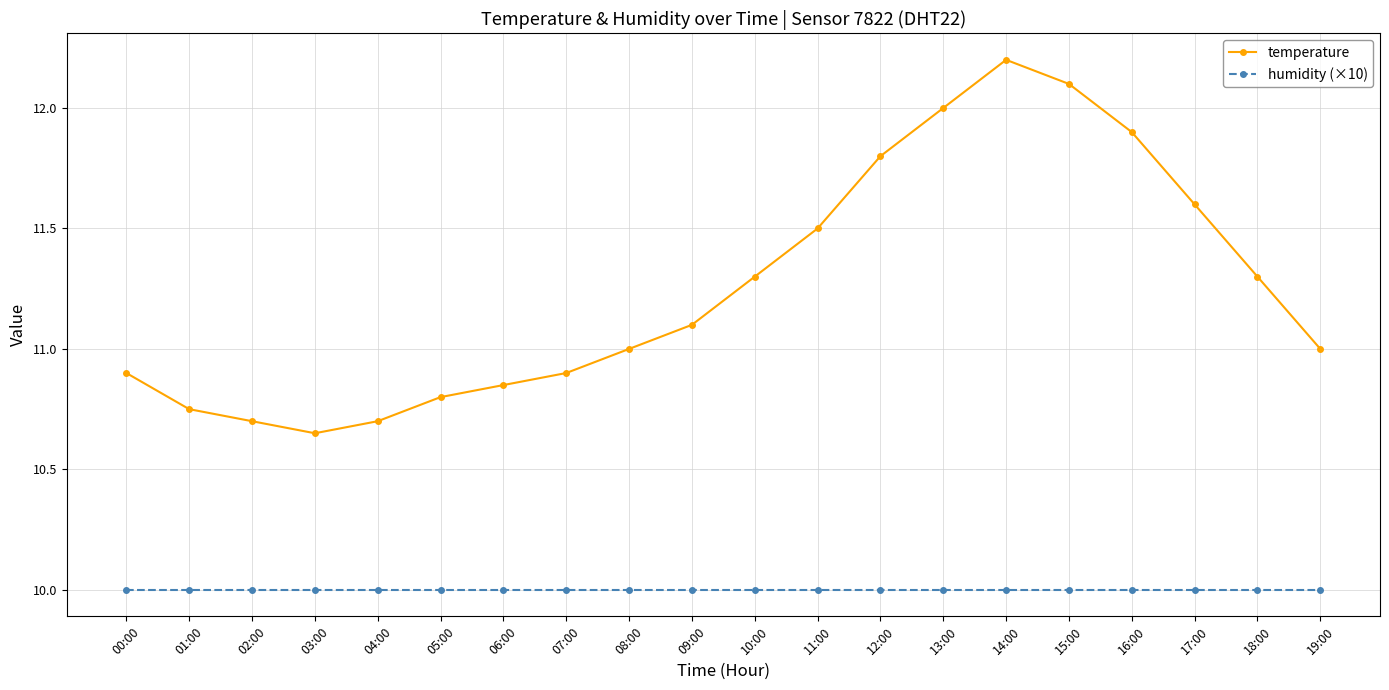

How many categories are shown in the chart?

20